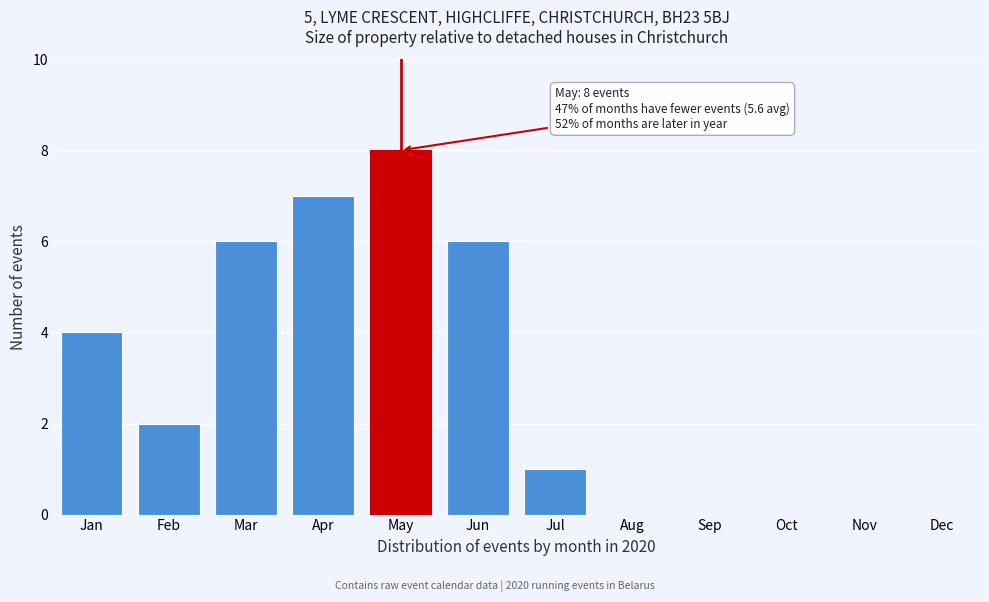

Reading right to left, transcribe all the data shown in this chart.

Dec=0	Nov=0	Oct=0	Sep=0	Aug=0	Jul=1	Jun=6	May=8	Apr=7	Mar=6	Feb=2	Jan=4